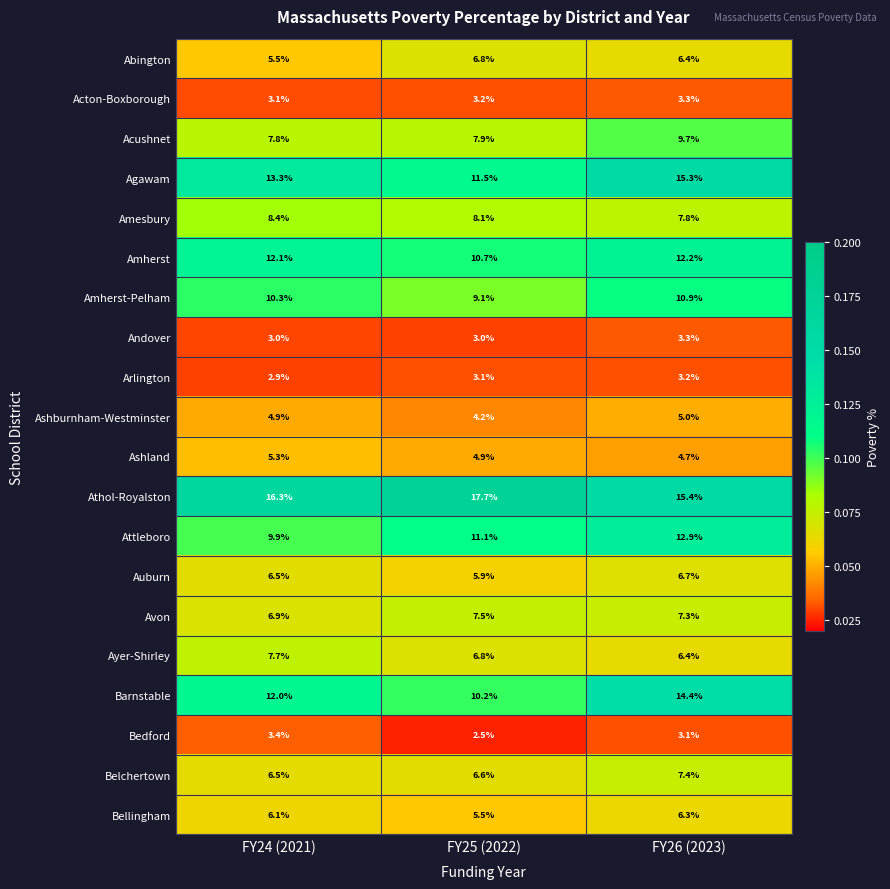

What is the maximum value for Bedford?

3.4